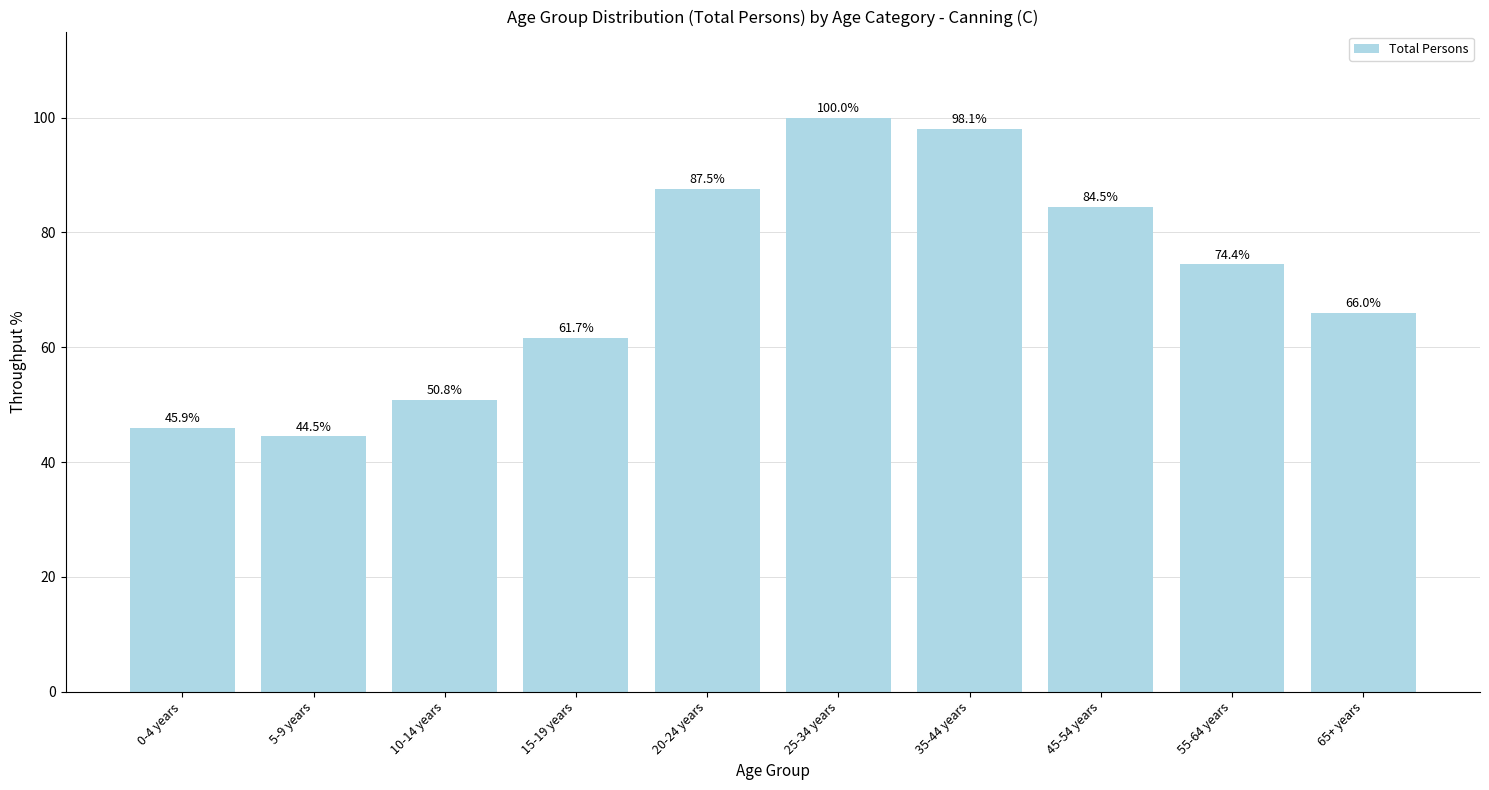

Read the value at 45-54 years.

84.5